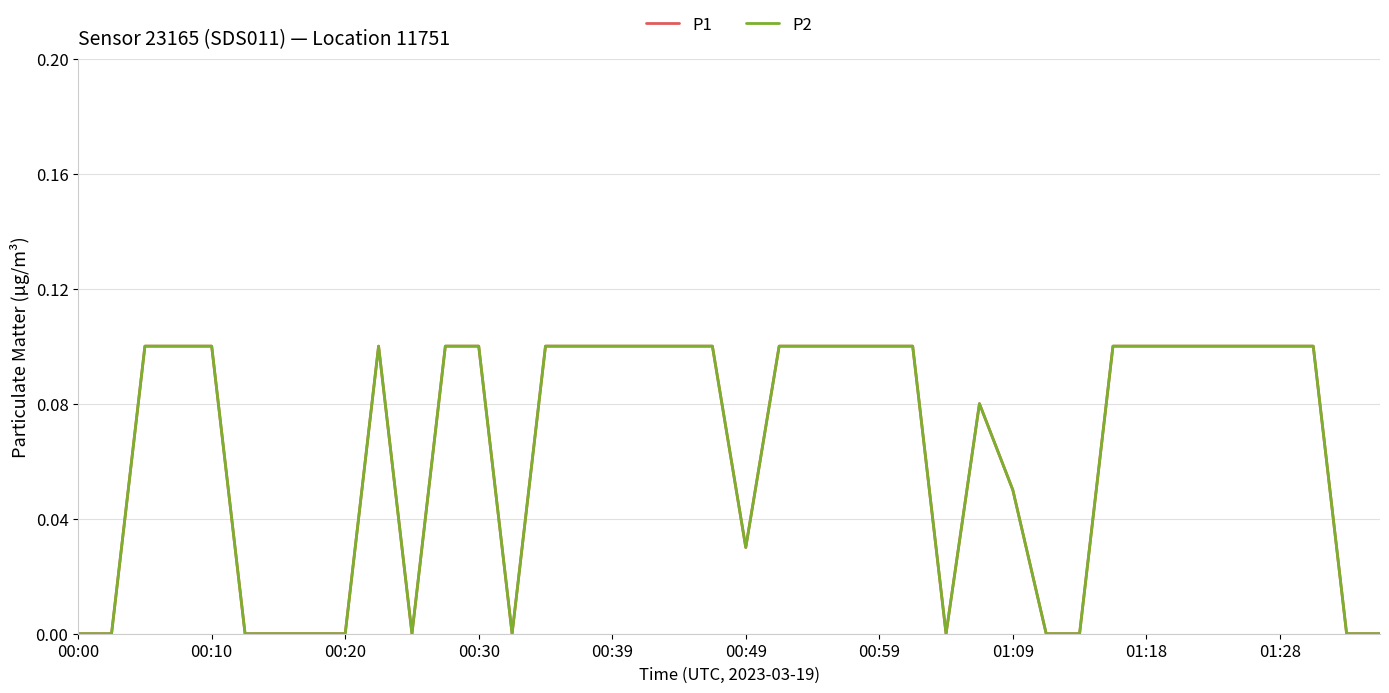

Does the chart display data point markers on the line(s)?

No